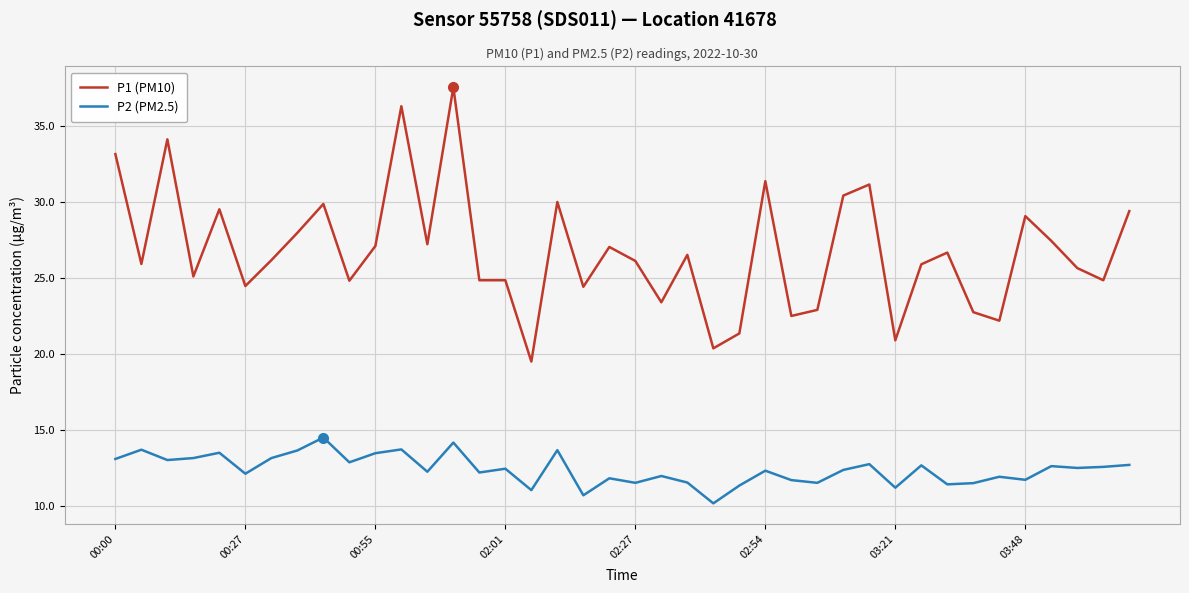

Which series has the largest total across all categories?

P1 (PM10)